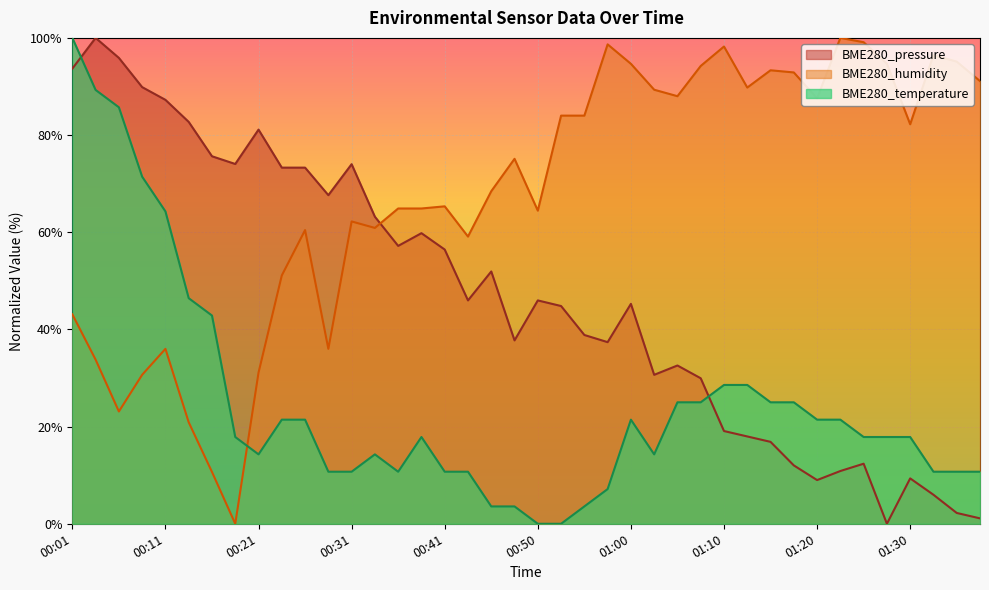

What is the label of the 6th point from the right?

01:25